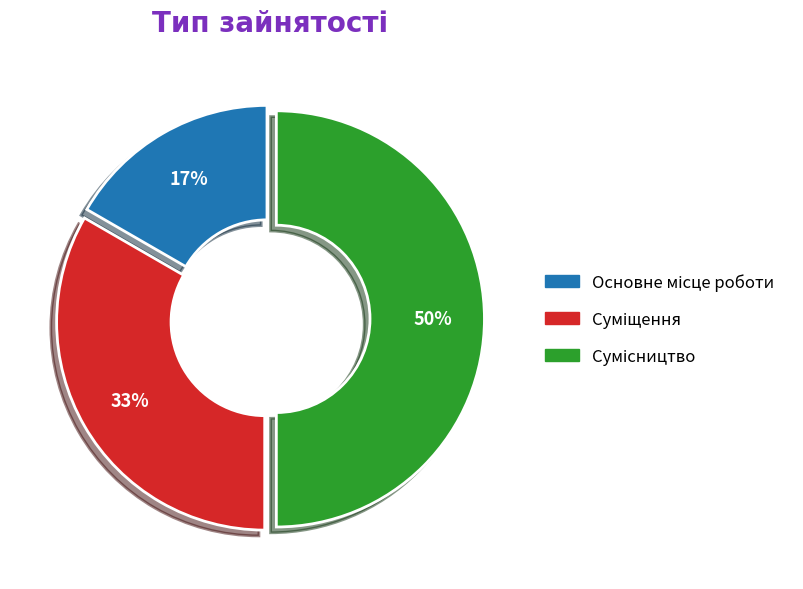

To the nearest percent, what is the average slice percentage?

33%